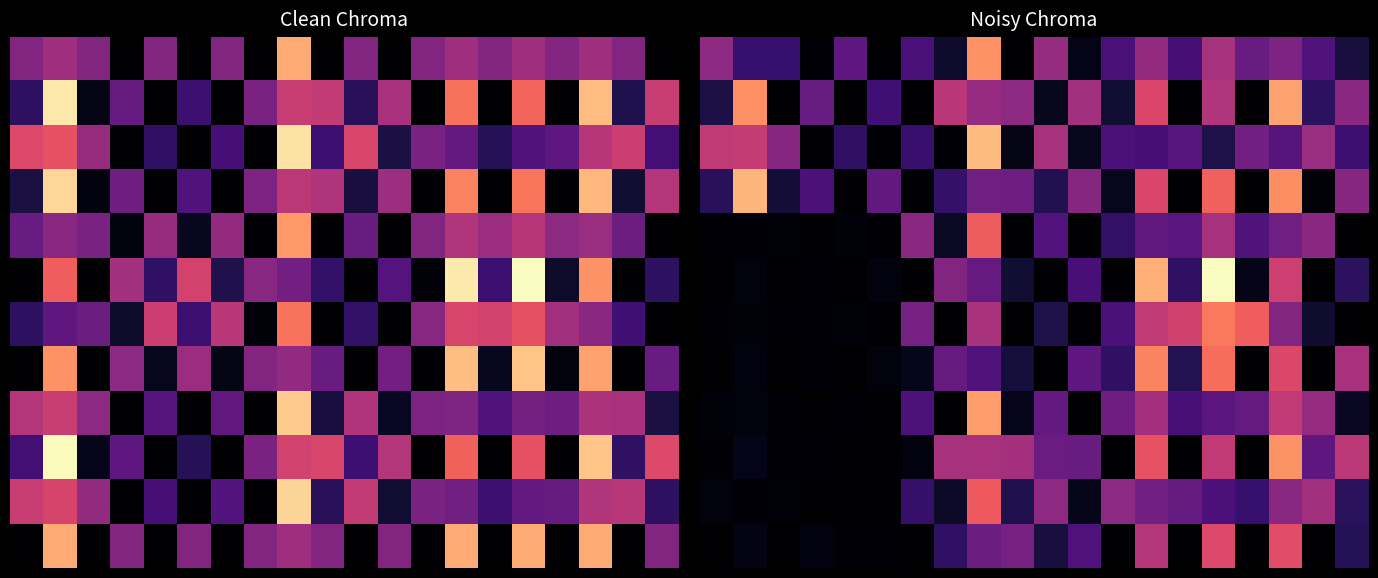

What is the spread (max minus min) of values at 10?

1.5